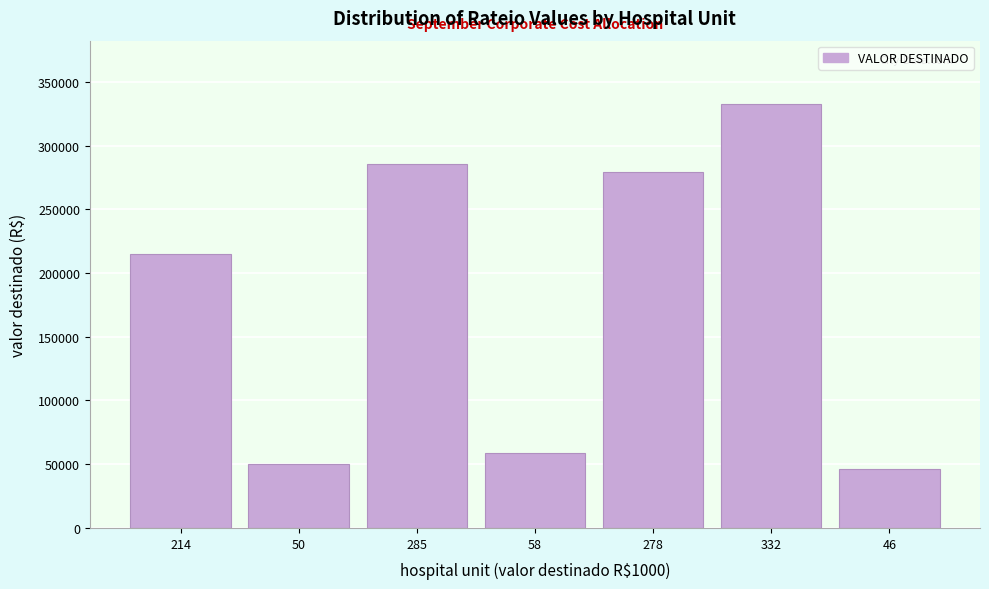

Reading right to left, transcribe all the data shown in this chart.

46207.1	332434.2	278953.8	58614.5	285799.3	50485.5	214777.3